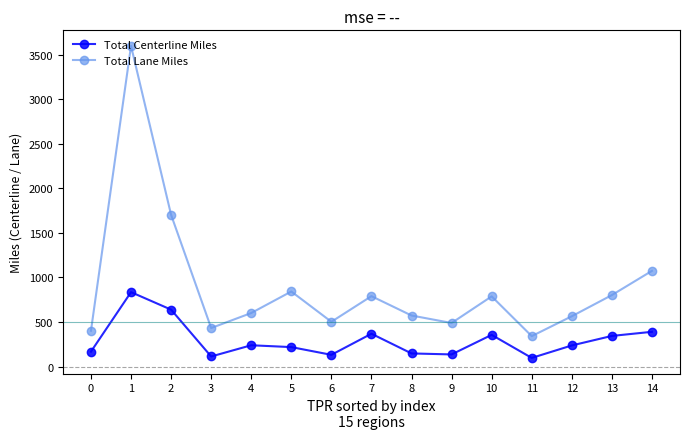

What is the minimum value shown in the chart?

96.6